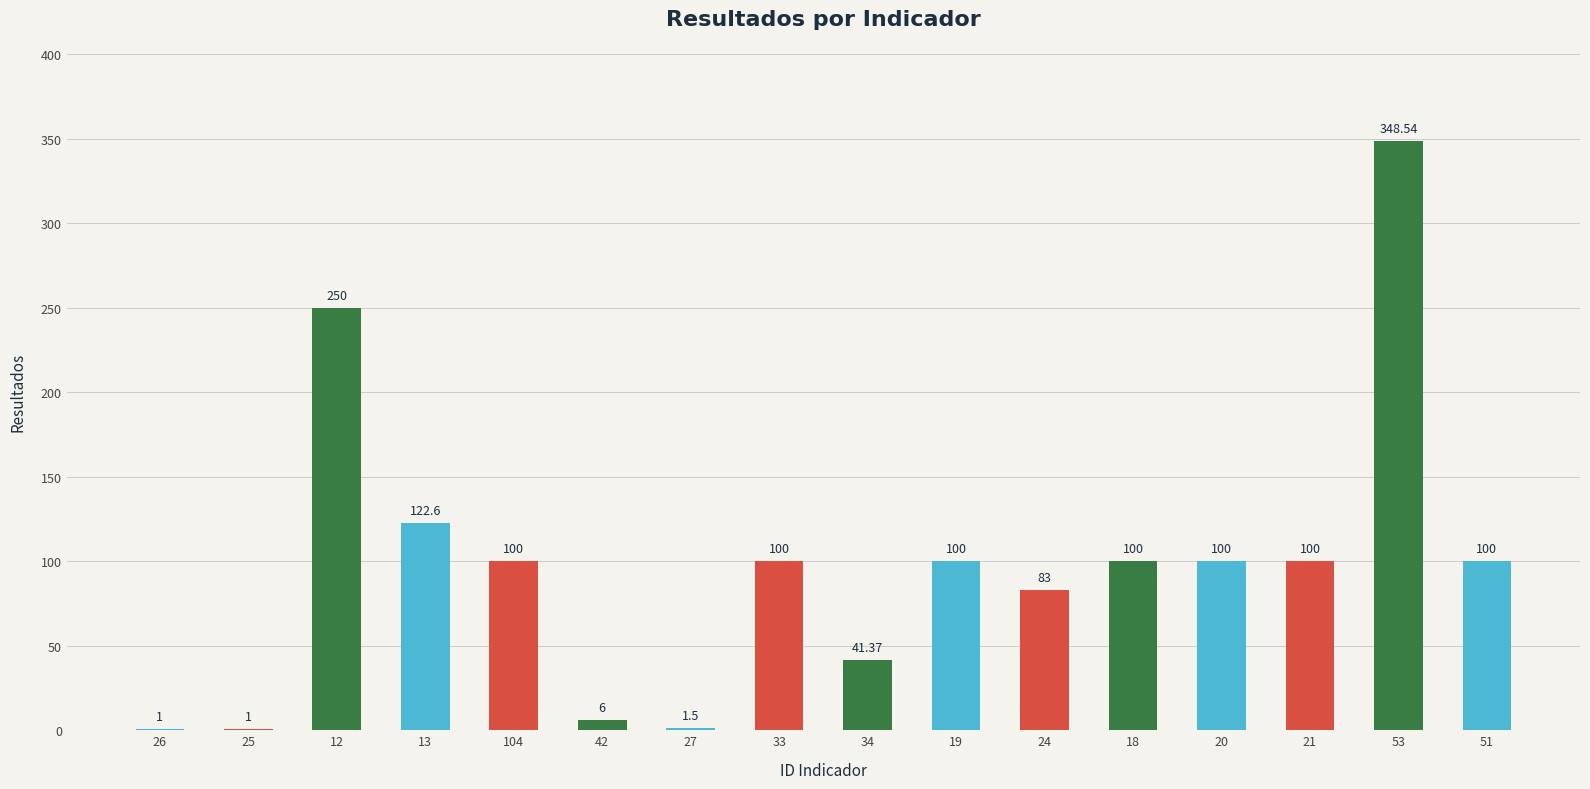

What is the ratio of the value at 34 to the value at 20?

0.4